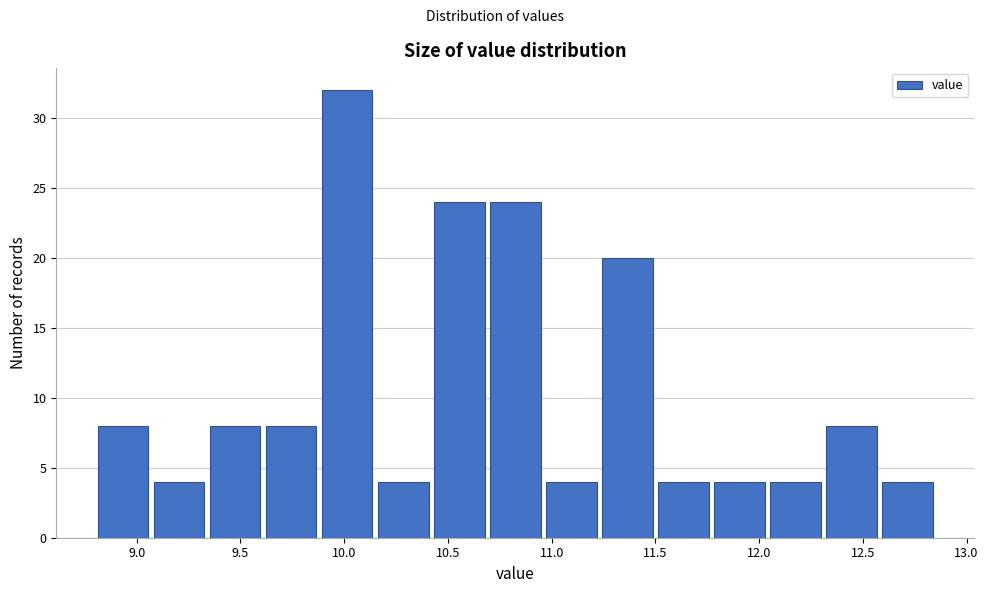

Over which range of the x-axis is the bar tallest?

9.88 to 10.15